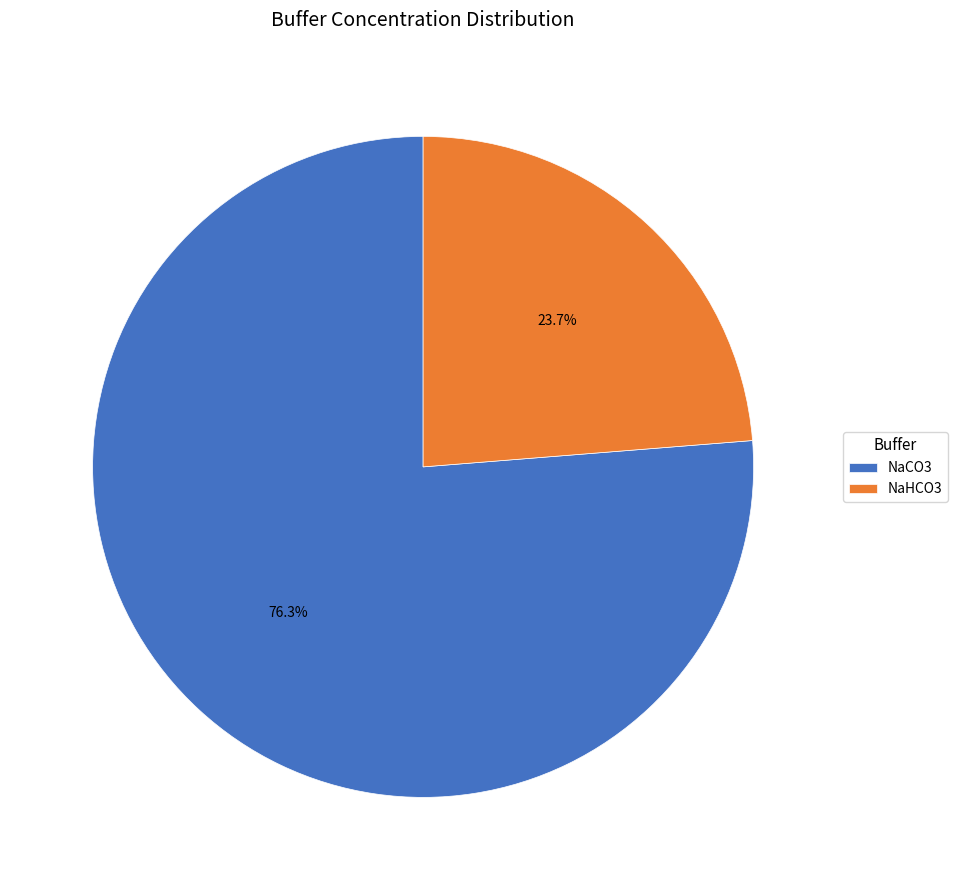

Combined, do NaCO3 and NaHCO3 account for over 50%?

Yes